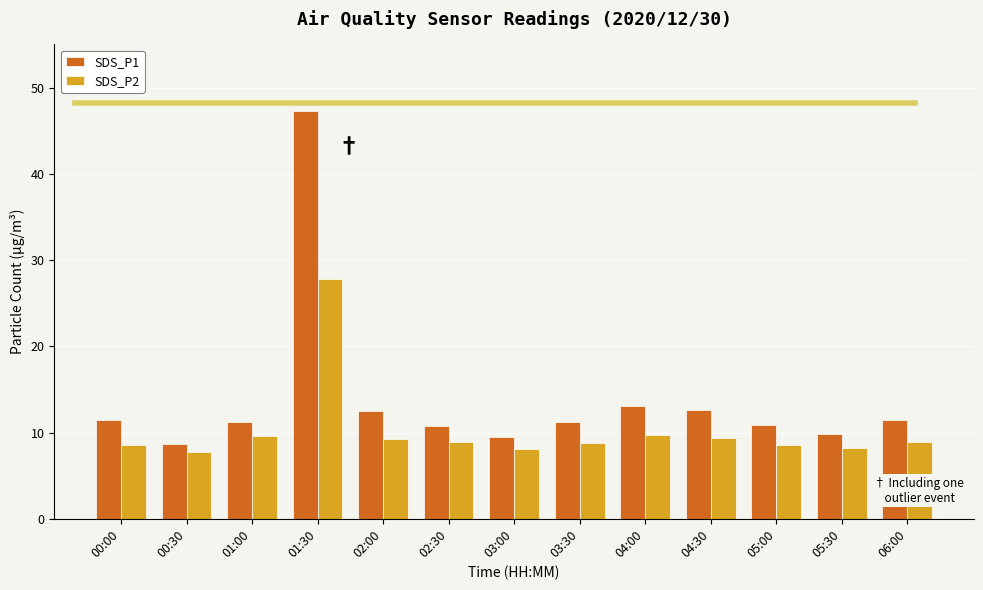

Is it true that SDS_P1 equals 47.2 at 01:30?

True